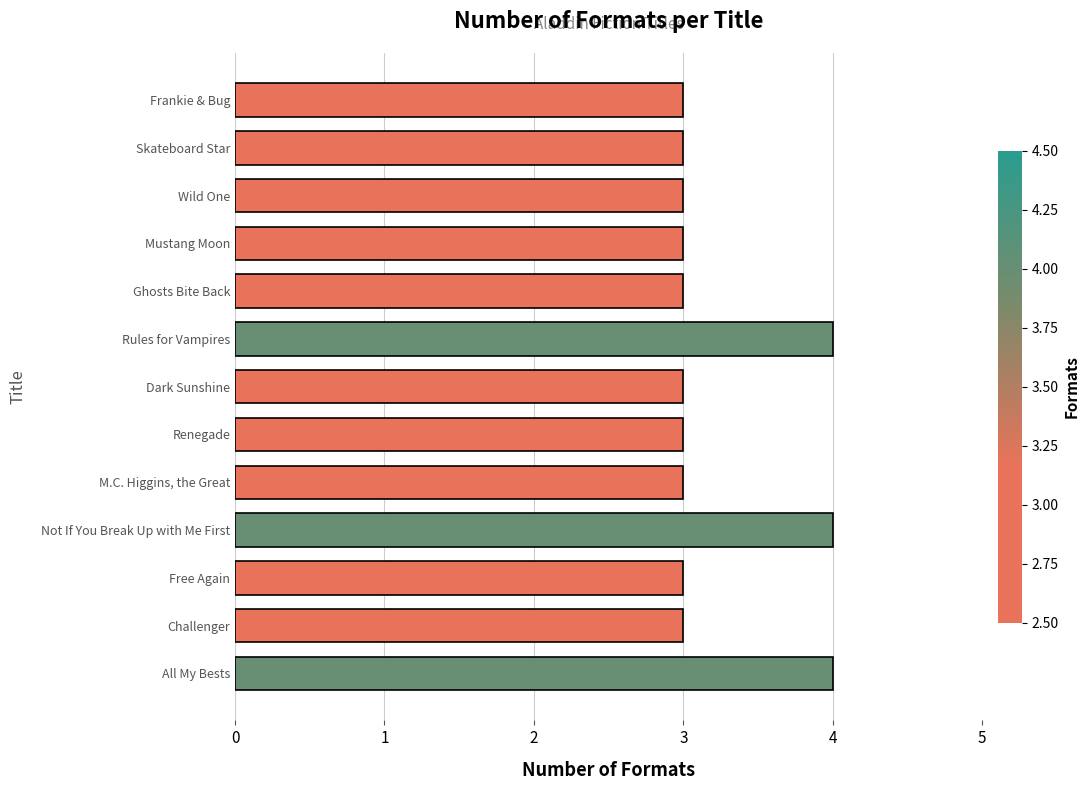

Reading bottom to top, extract all data points from this chart.

All My Bests=4	Challenger=3	Free Again=3	Not If You Break Up with Me First=4	M.C. Higgins, the Great=3	Renegade=3	Dark Sunshine=3	Rules for Vampires=4	Ghosts Bite Back=3	Mustang Moon=3	Wild One=3	Skateboard Star=3	Frankie & Bug=3